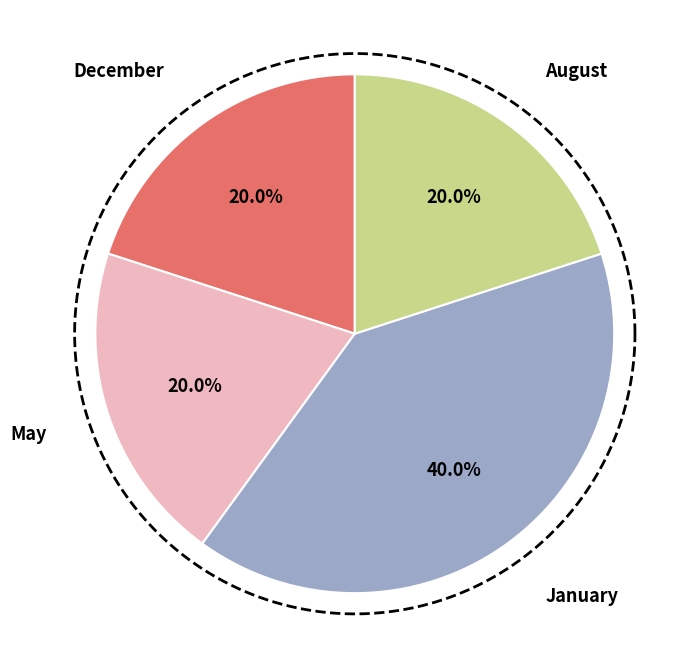

What is the ratio of the value at January to the value at January?

1.0